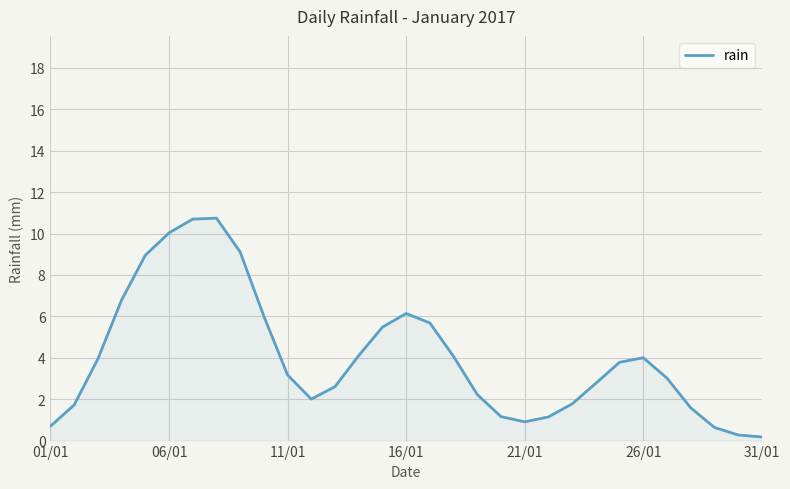

What is the maximum value shown in the chart?

10.7